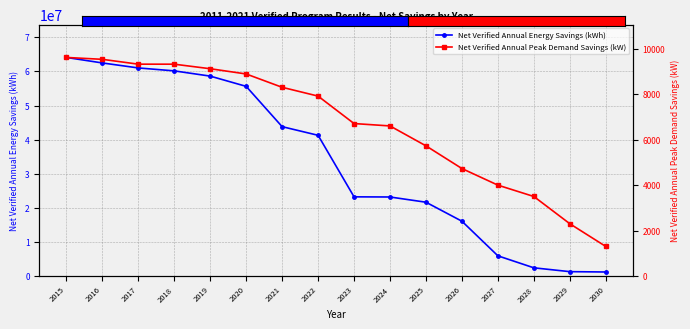

What is the average value of the Net Verified Annual Energy Savings (kWh) series?

33874283